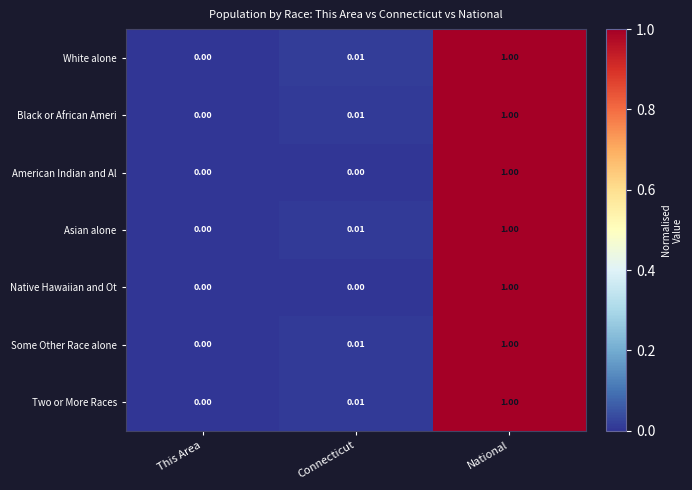

At which label is White alone closest to 0?

This Area